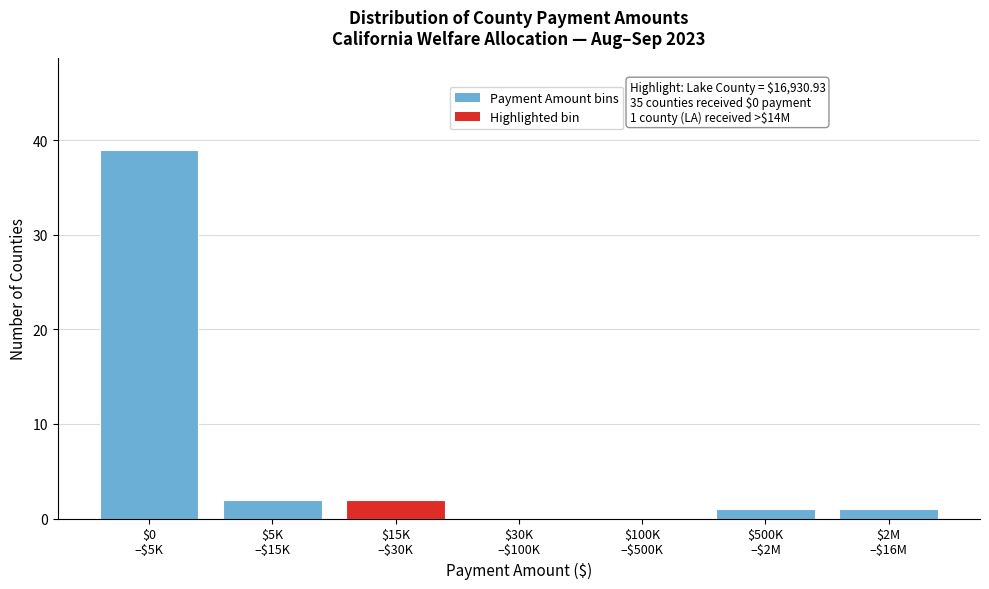

What is the sum of all values?

45